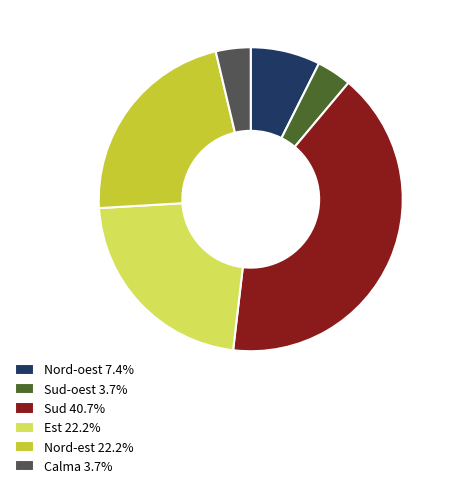

How many segments does this pie chart have?

6